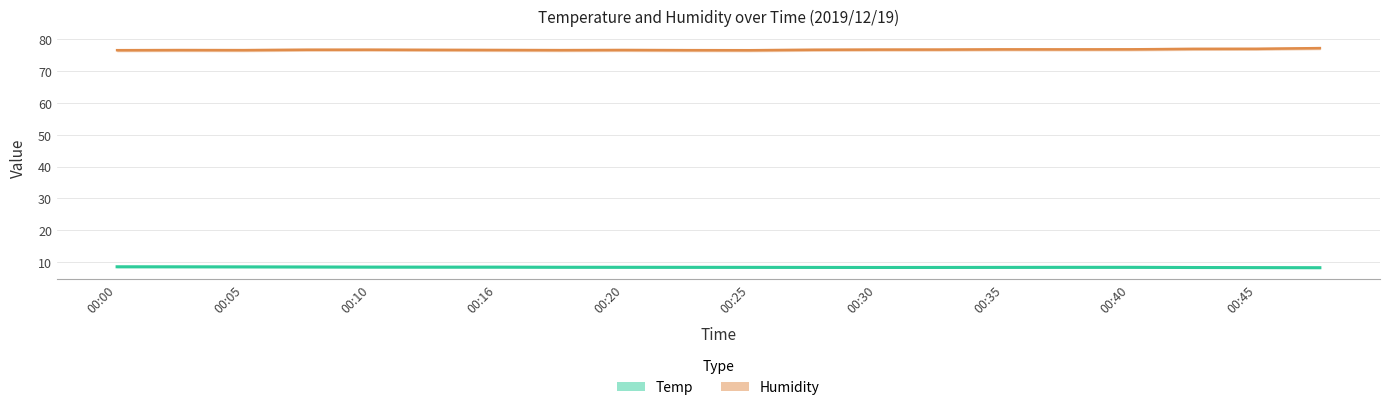

Reading left to right, list all the values displayed in this chart.

Temp: 8.6	8.6	8.5	8.5	8.5	8.4	8.4	8.4	8.4	8.4	8.4	8.4	8.3	8.3	8.4	8.4	8.4	8.3	8.3	8.3
Humidity: 76.5	76.5	76.5	76.6	76.6	76.6	76.5	76.5	76.5	76.5	76.5	76.6	76.7	76.7	76.7	76.7	76.7	76.9	76.9	77.1